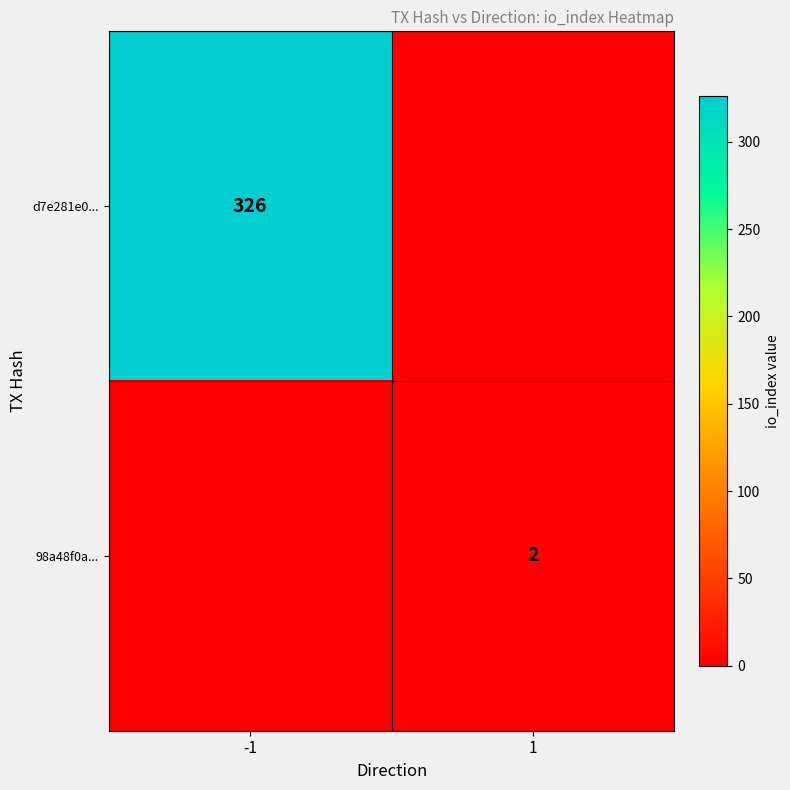

What is the total value across all series at -1?

326